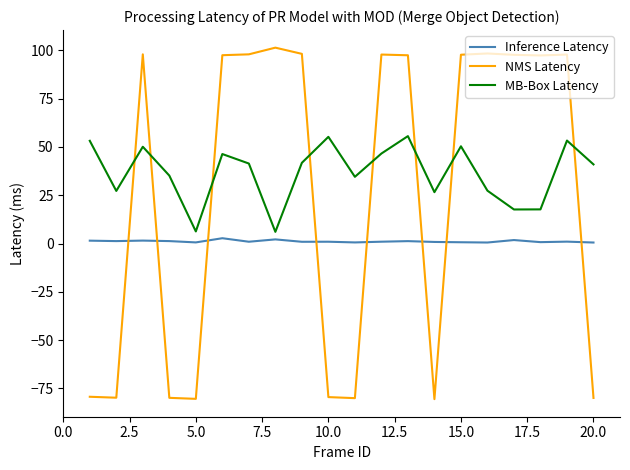

What is the smallest value displayed?

-80.6